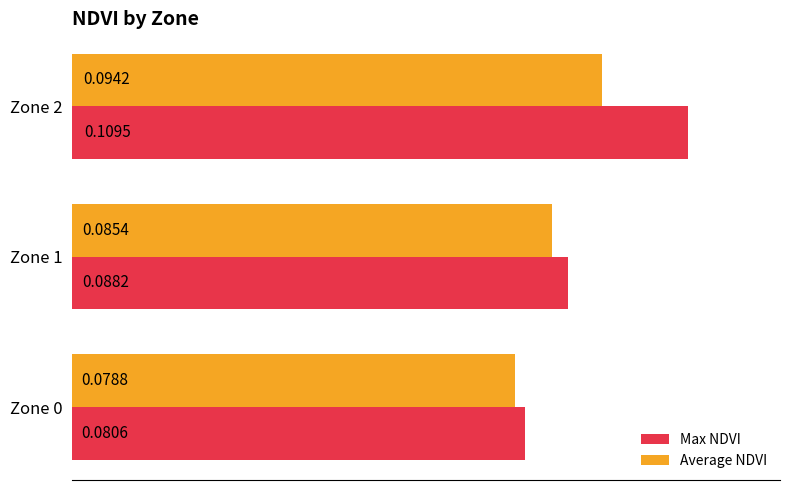

List the series in order of their peak value, highest first.

Max NDVI, Average NDVI